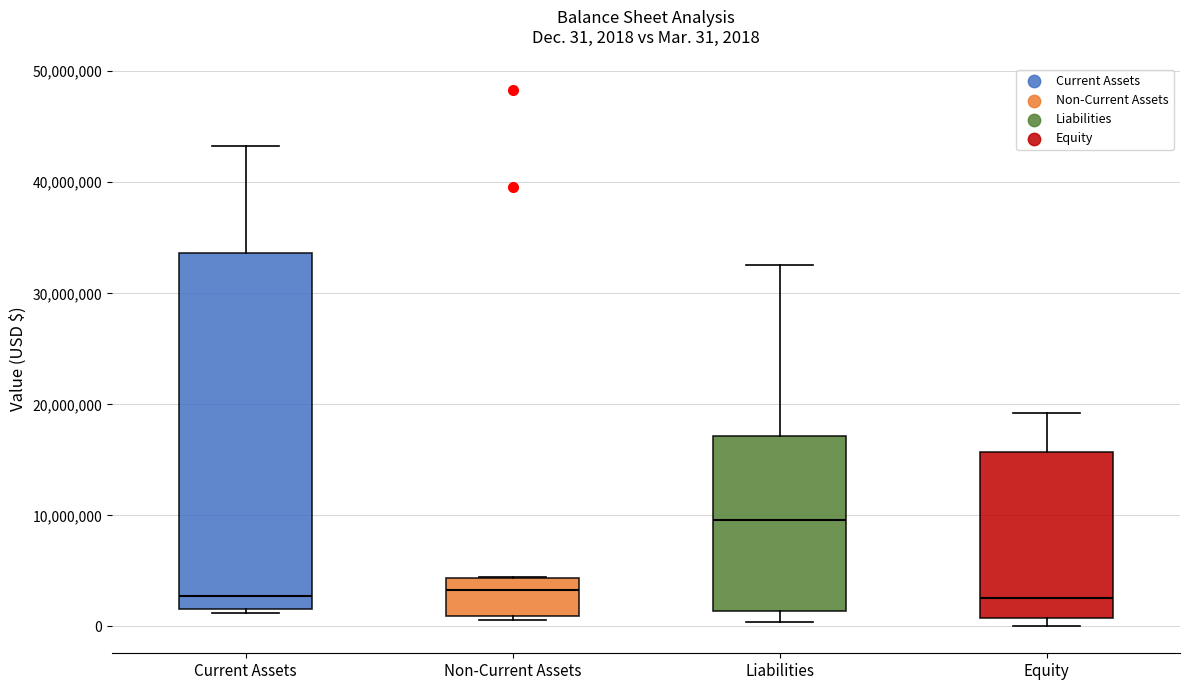

Which box's median line is the highest?

Liabilities